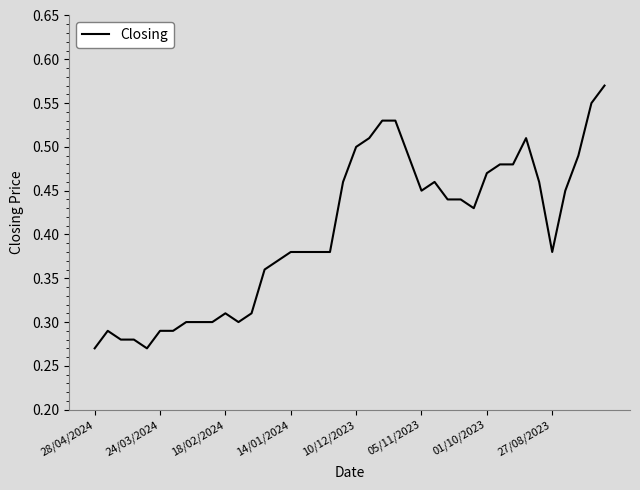

What is the greatest value displayed?

0.6